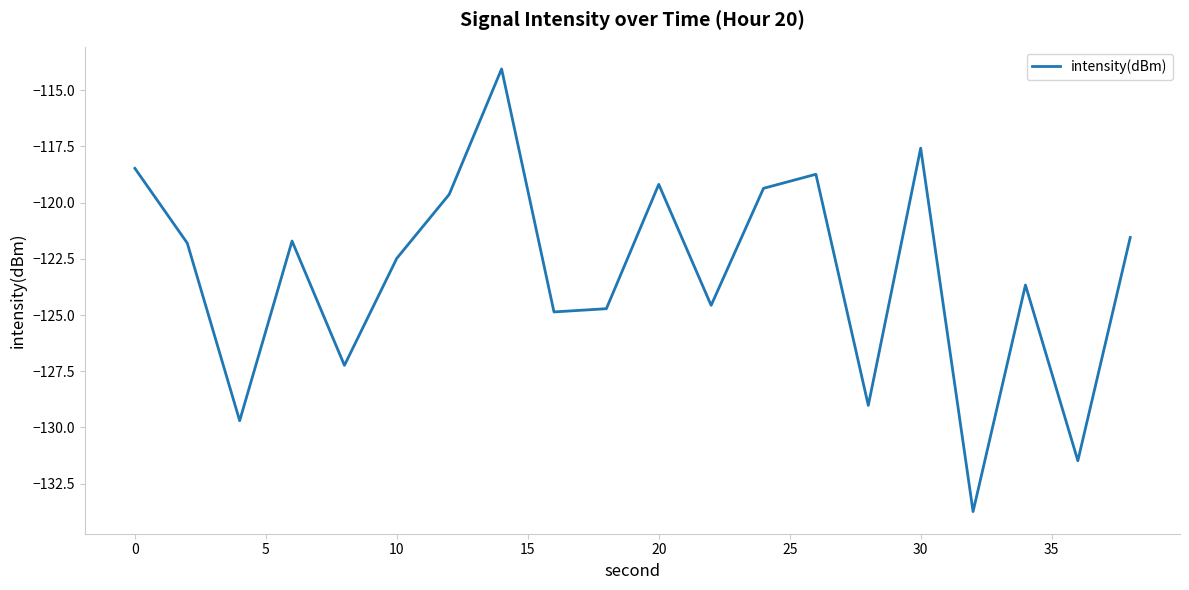

What is the smallest value displayed?

-133.7